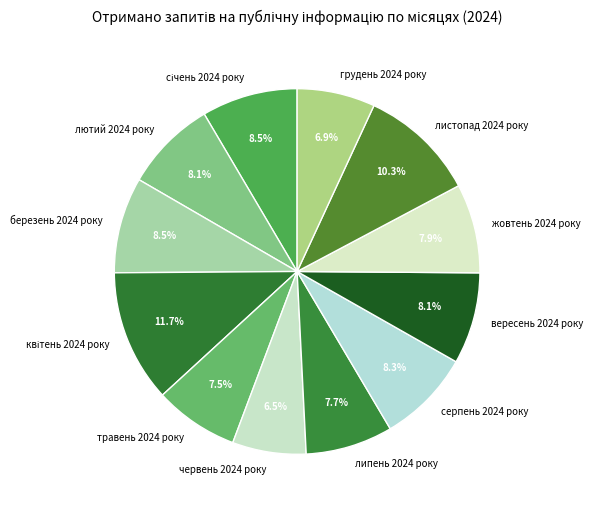

Approximately how many times larger is the value at червень 2024 року compared to березень 2024 року?

0.8